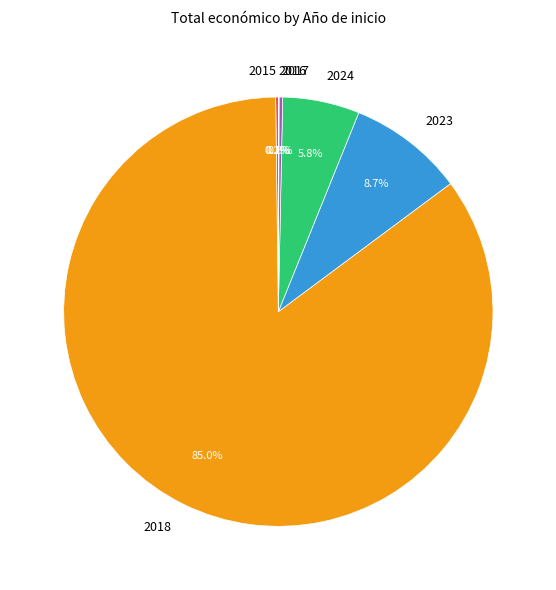

Which slice is the largest?

2018